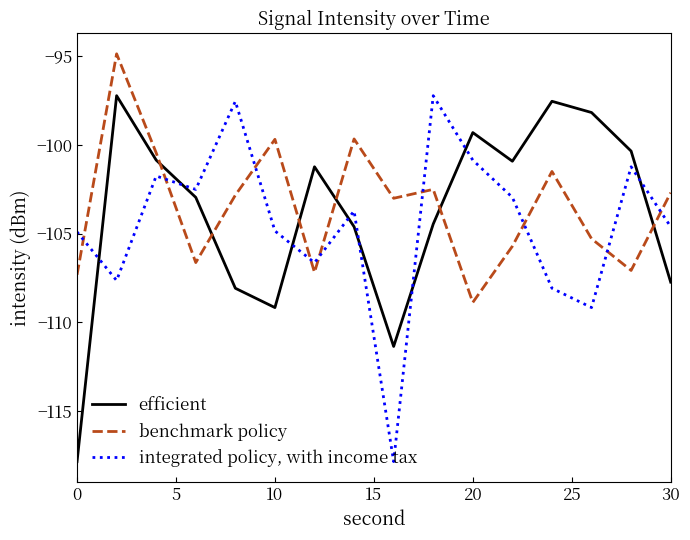

Rank the series by their average value, from lowest to highest.

integrated policy, with income tax, efficient, benchmark policy